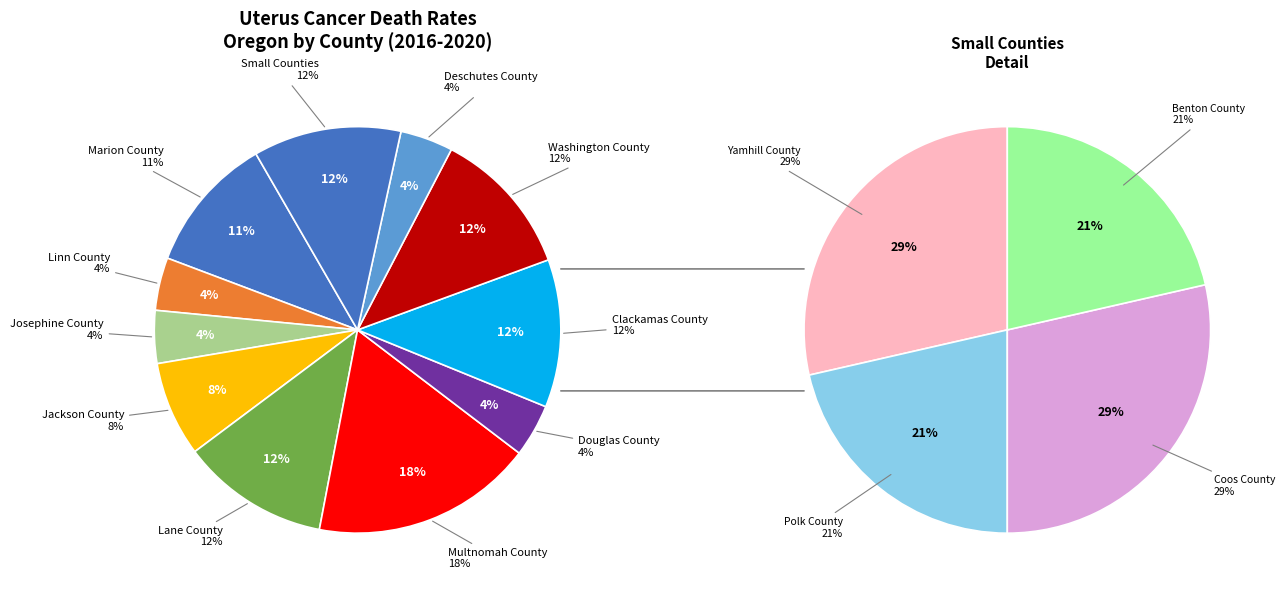

Does Washington County account for over 50% of the chart?

No